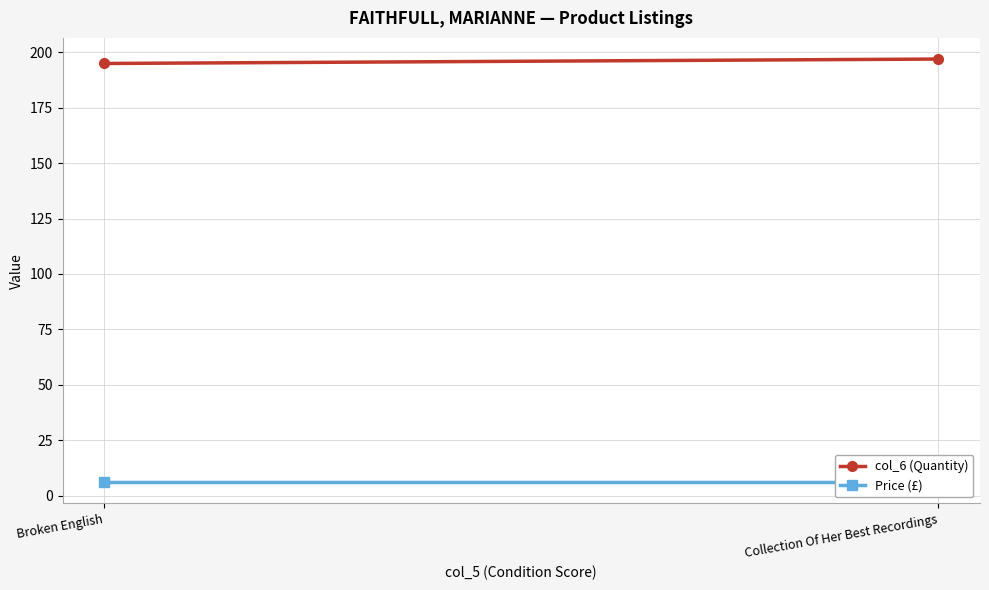

At how many categories does at least one series exceed 128?

2